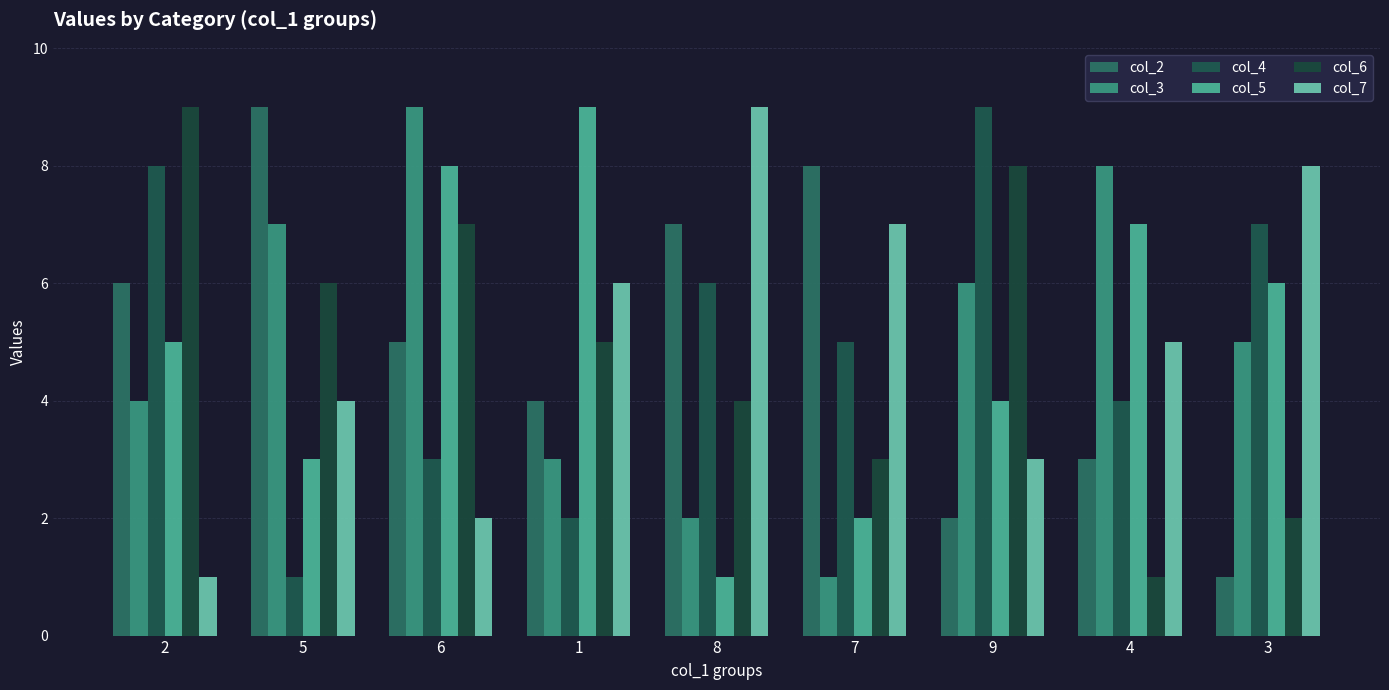

What is the difference between the second highest and minimum values in the col_7 series?

7